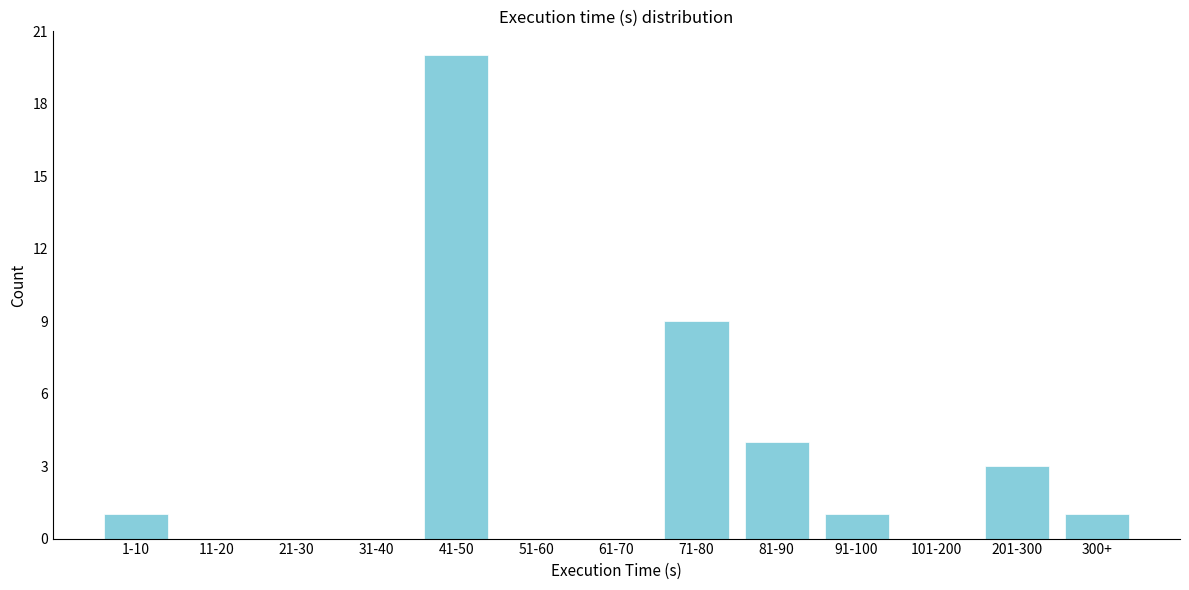

Reading left to right, what are all the values shown in this chart?

1-10=1	11-20=0	21-30=0	31-40=0	41-50=20	51-60=0	61-70=0	71-80=9	81-90=4	91-100=1	101-200=0	201-300=3	300+=1